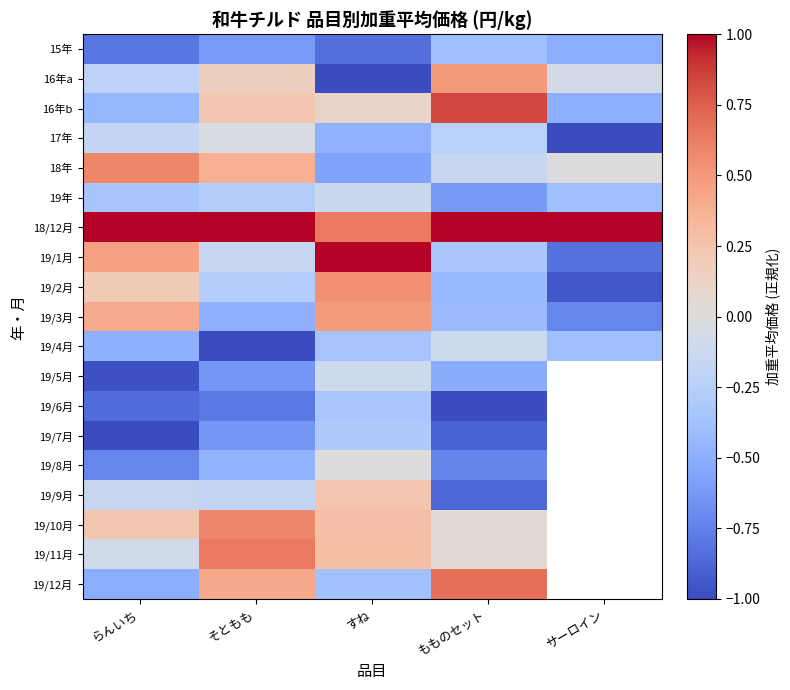

What is the minimum value for 19/11月?

-0.1